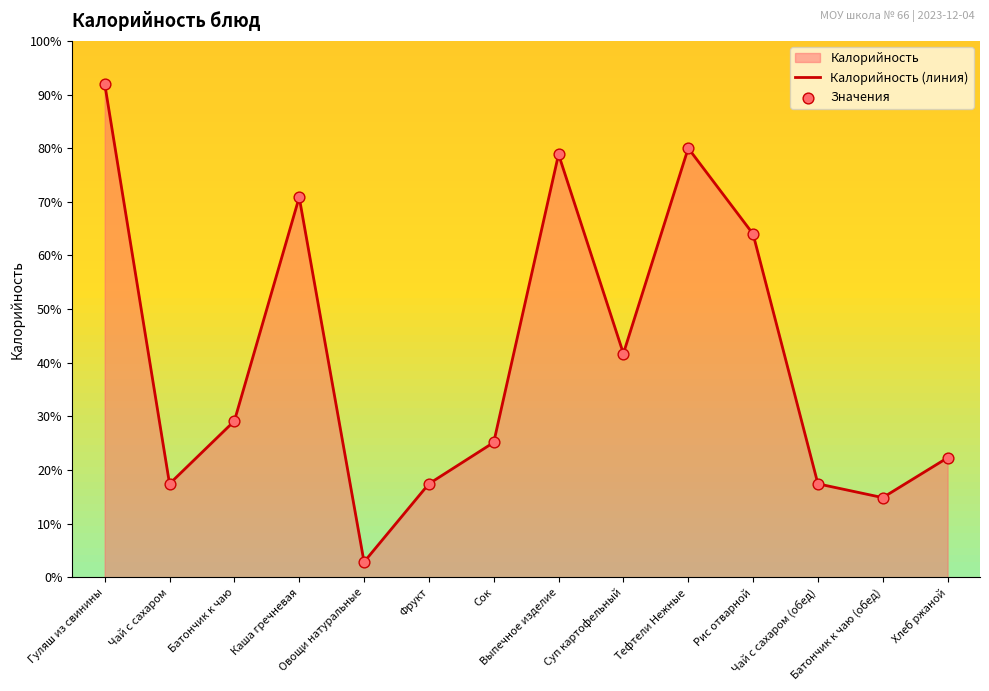

Which series has the largest total across all categories?

Калорийность (линия)